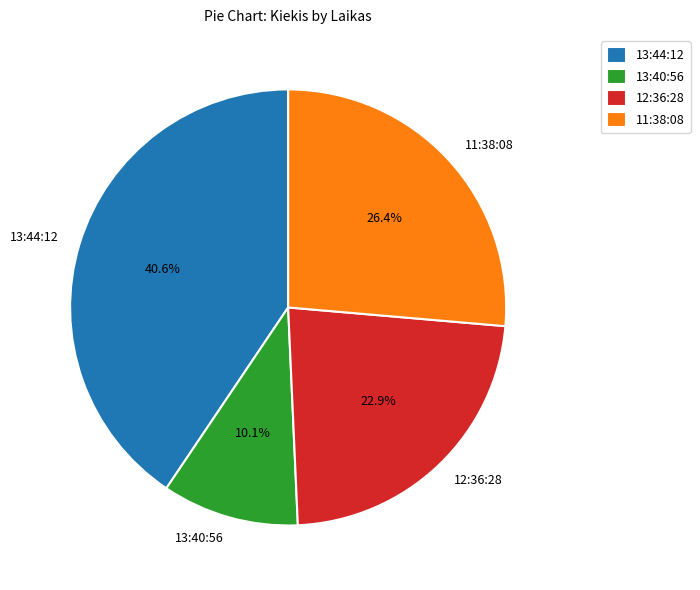

To the nearest percent, what is the difference between the largest and smallest slice percentages?

30%